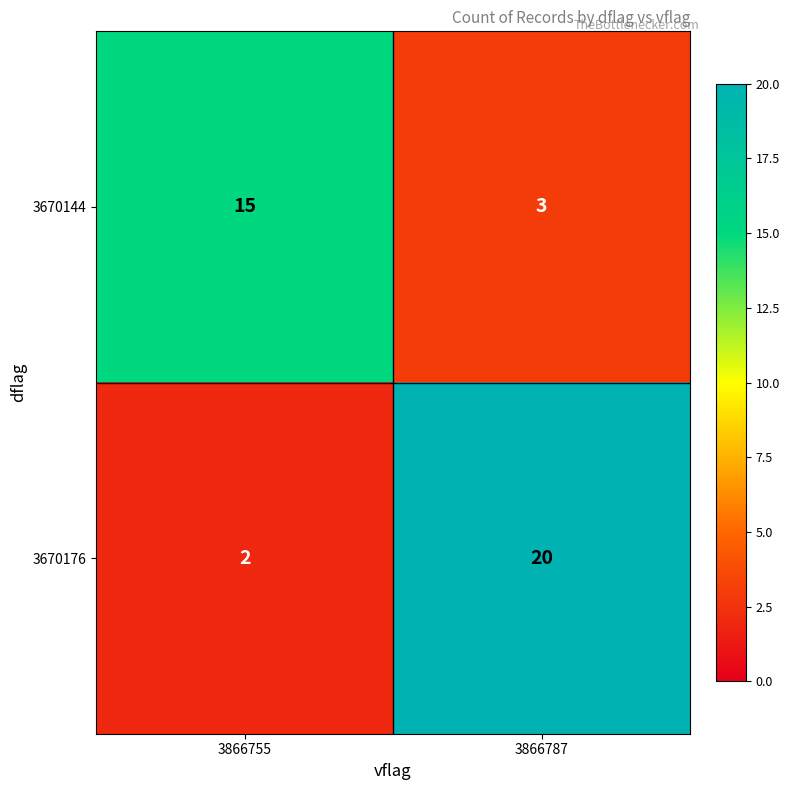

What is the sum of all 3670144 values?

18